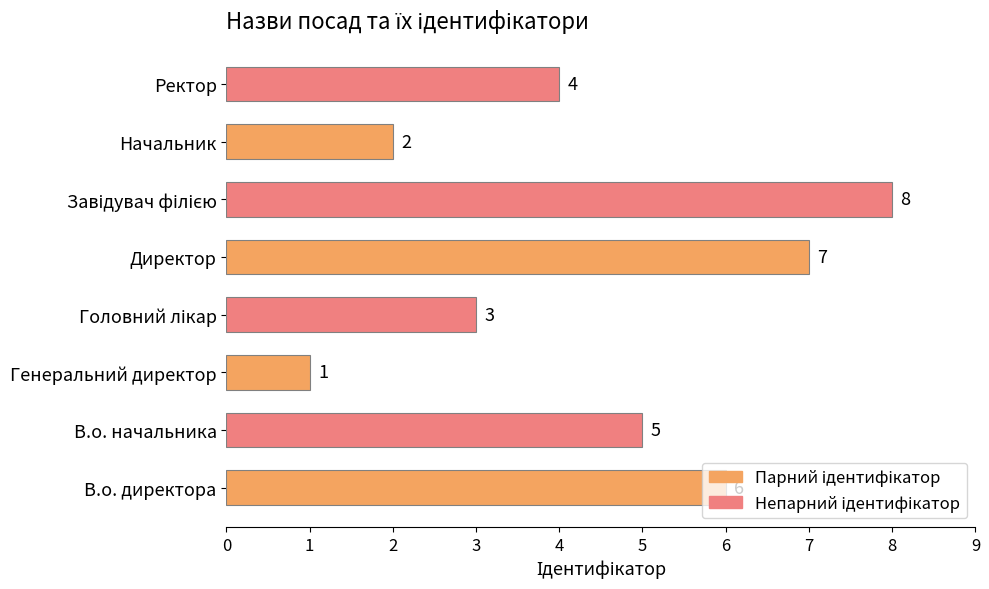

Count the values in the range 3 to 7.

5